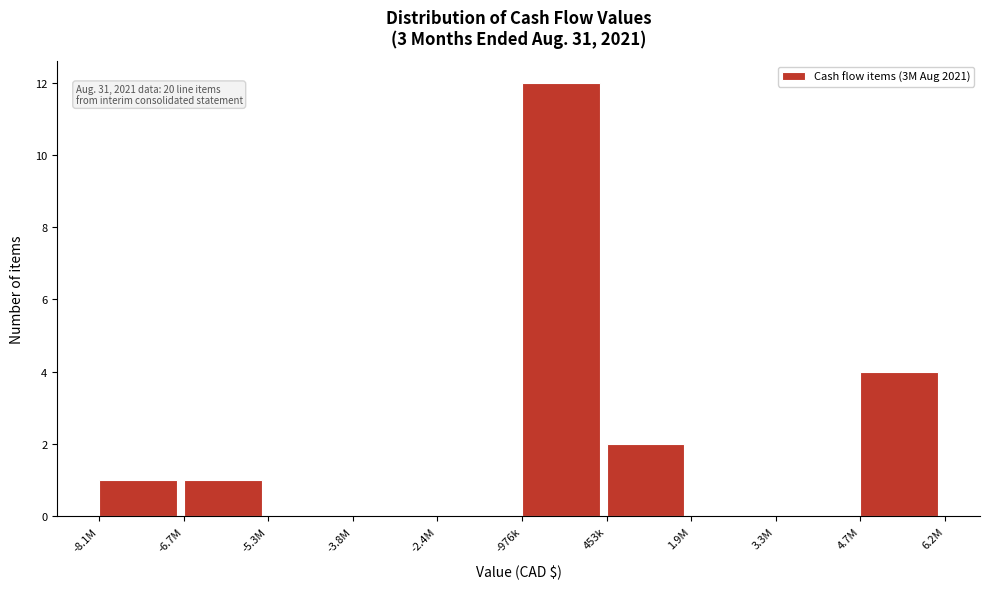

Reading left to right, list all the values displayed in this chart.

-8.1M=1	-6.7M=1	-5.3M=0	-3.8M=0	-2.4M=0	-976k=12	453k=2	1.9M=0	3.3M=0	4.7M=4